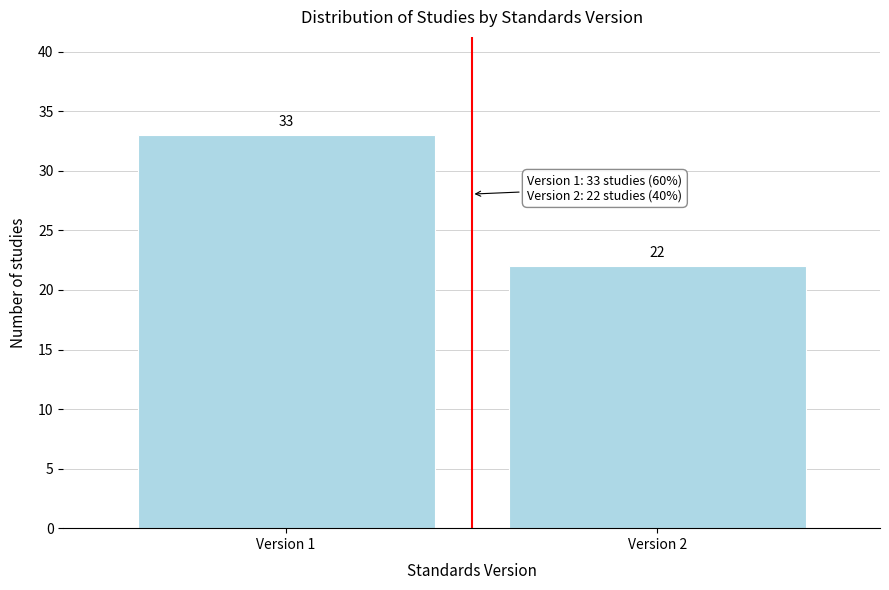

Reading right to left, extract all data points from this chart.

22	33